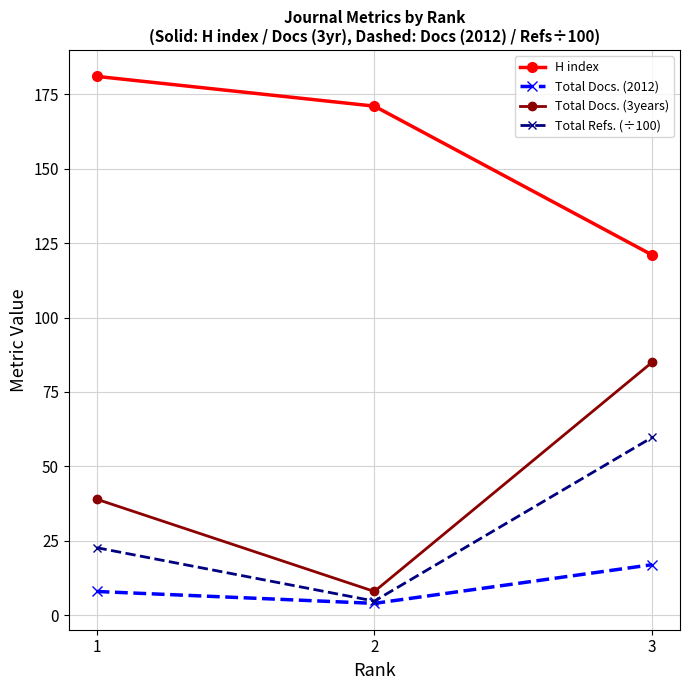

What is the spread (max minus min) of values at 1?

173.0